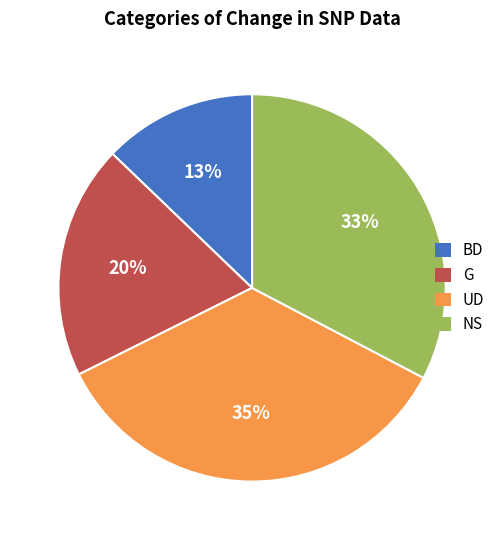

Is the sum of G and NS greater than half?

Yes